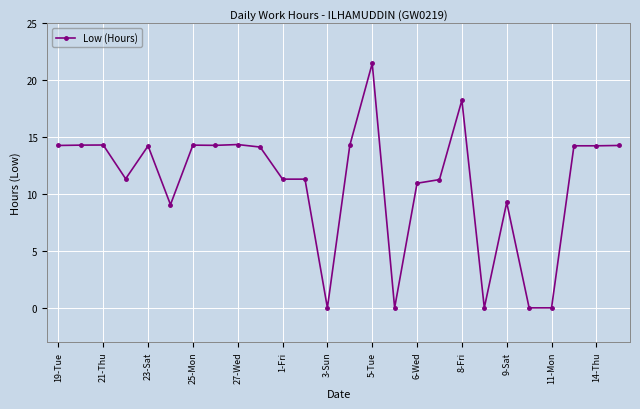

What is the sum of all values?

285.4